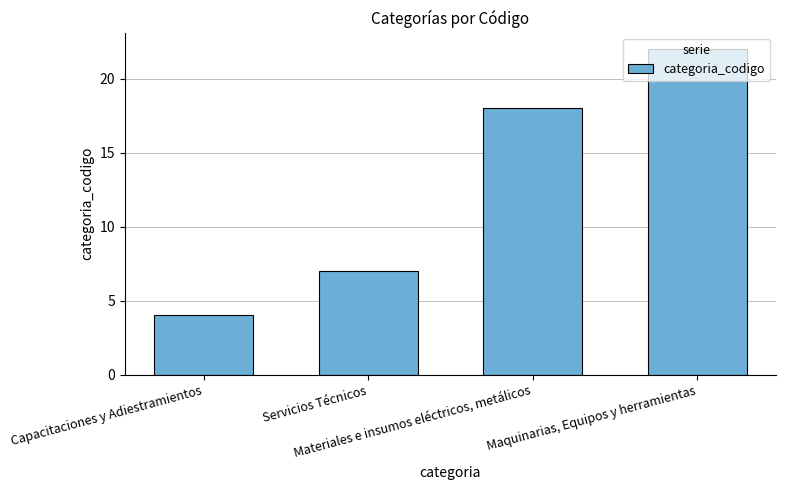

What is the average value?

13